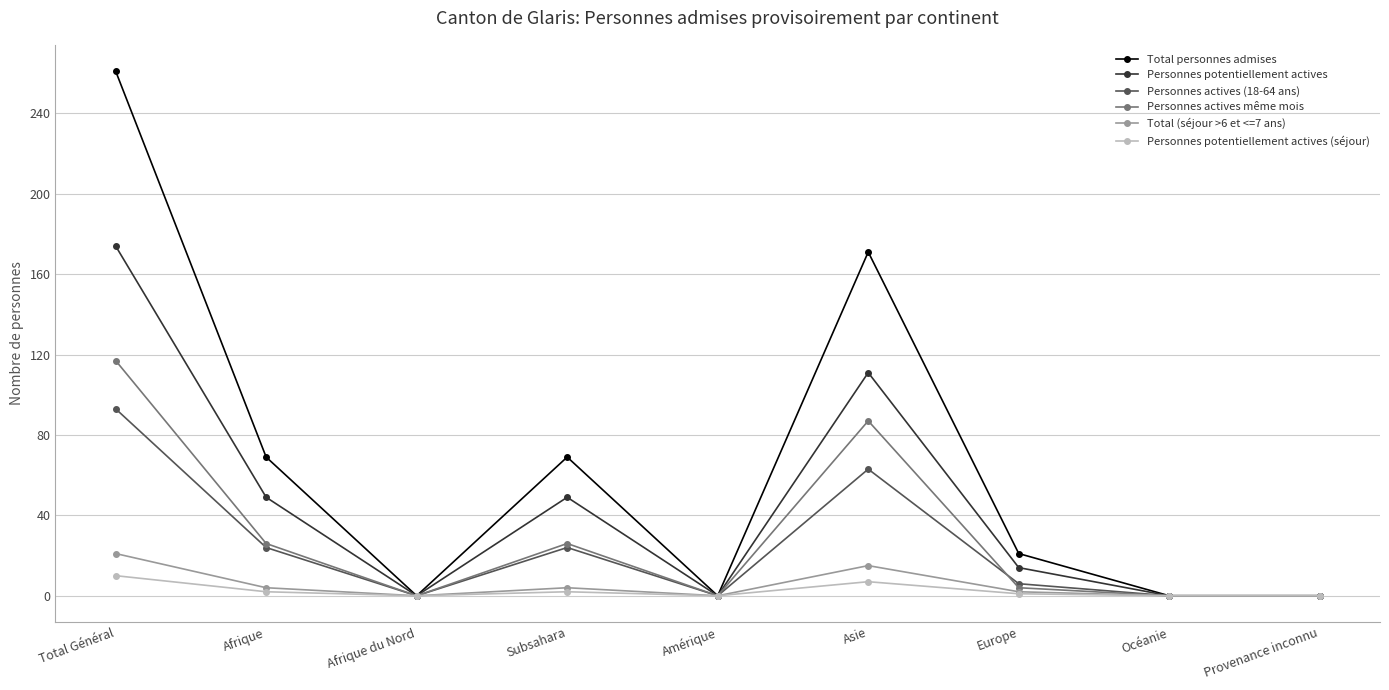

Which series changed the most between Afrique and Afrique du Nord?

Total personnes admises